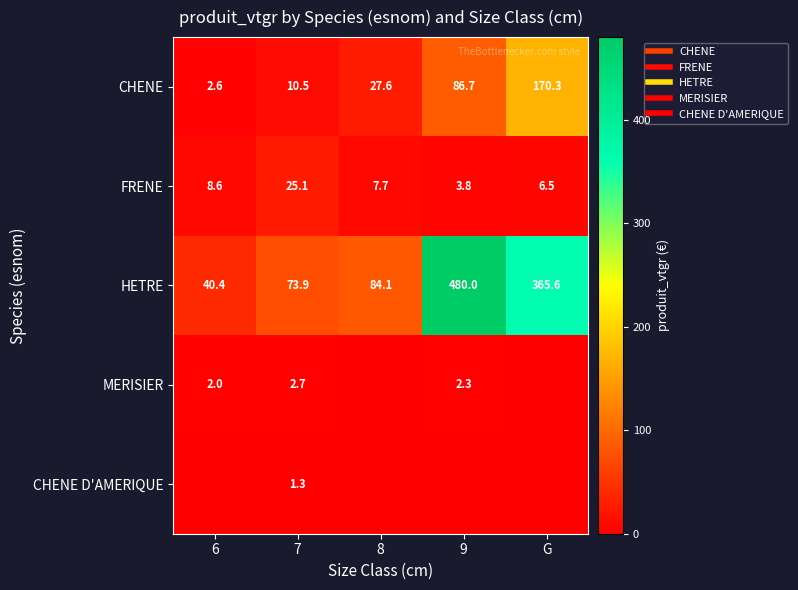

What is the sum of the MERISIER values at 6 and 9?

4.3